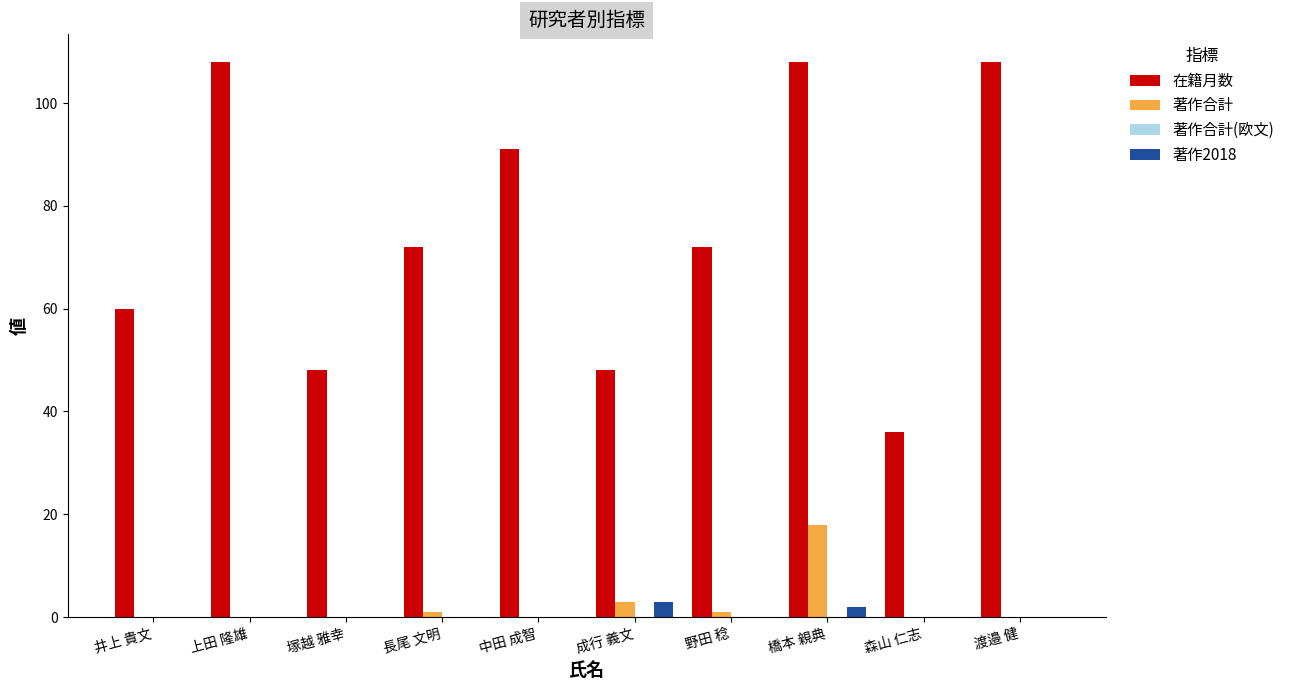

Which category has the highest value in the 著作合計 series?

橋本 親典